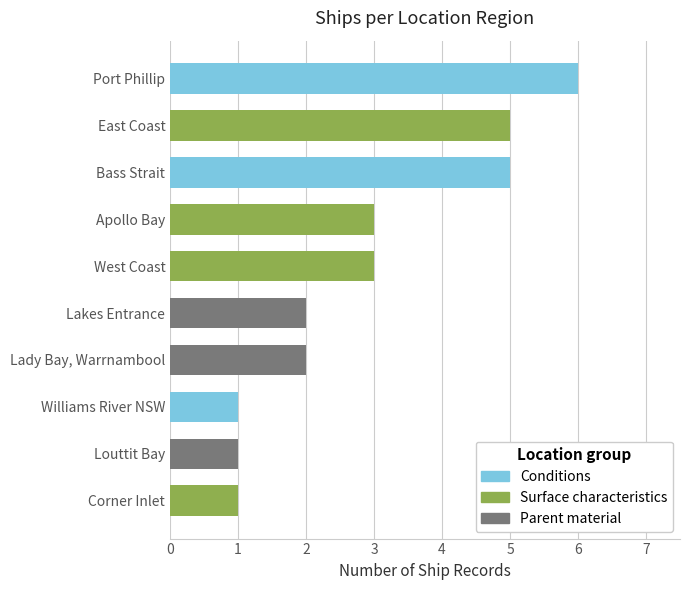

Count the values in the range 1 to 5.

9